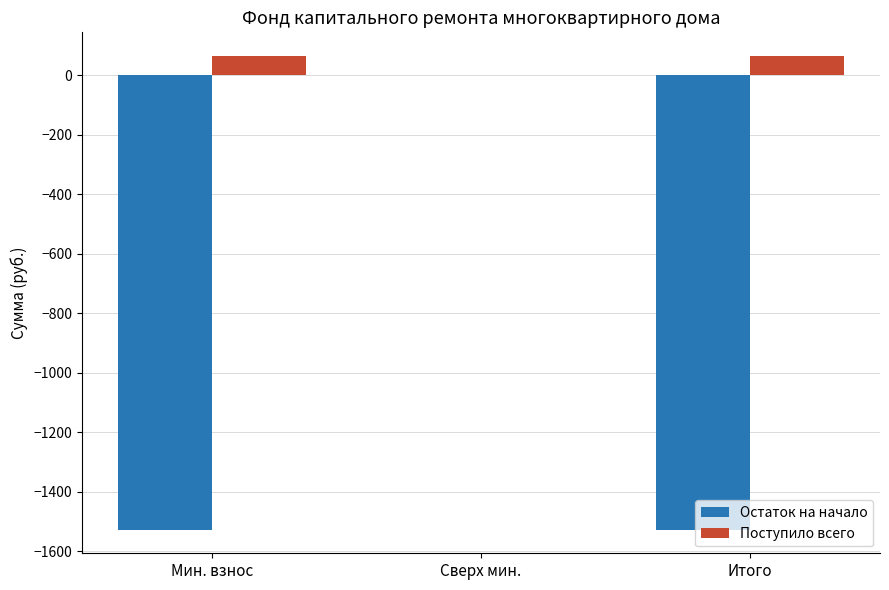

How many data points in Остаток на начало are above -1527?

1